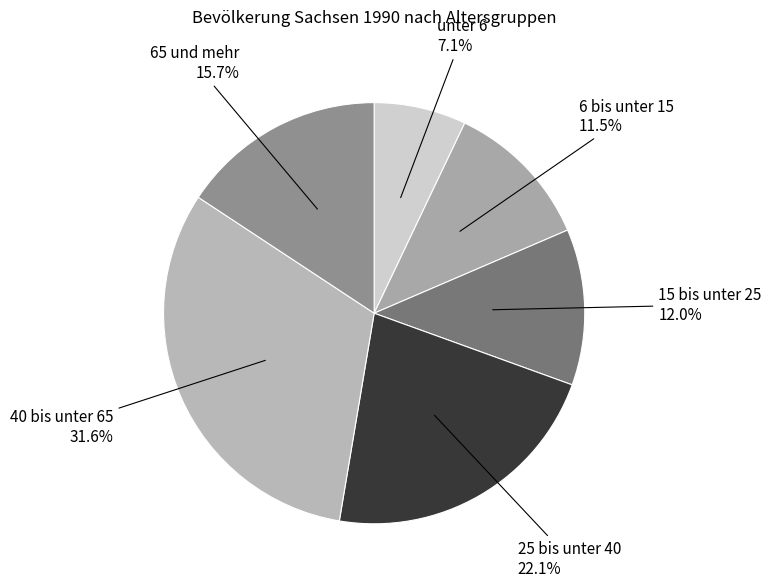

Which category has the smallest portion of the pie?

unter 6